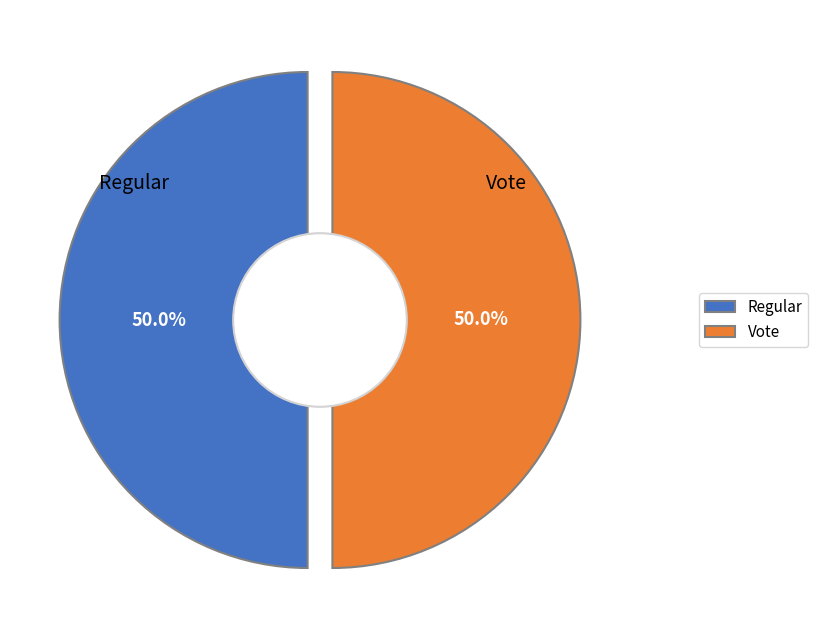

Is it true that Vote (io_index=3) is 87% of the pie?

False